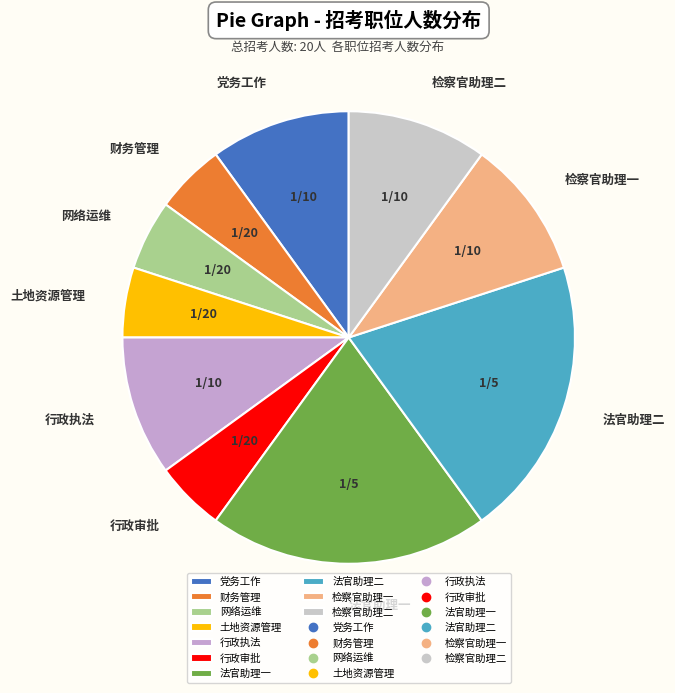

How many slices are in this pie chart?

10